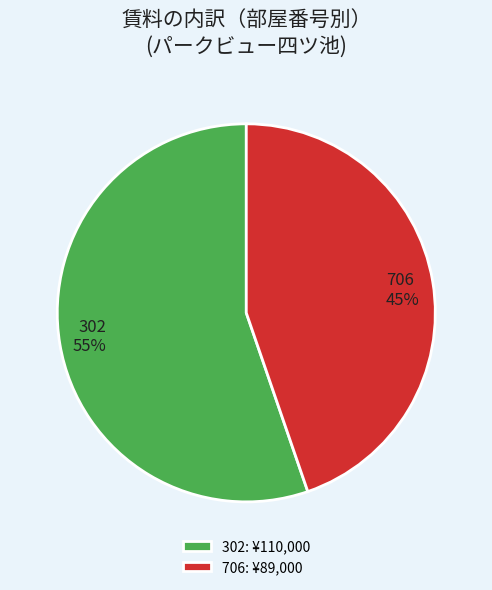

Is there any slice that represents more than half of the pie?

Yes